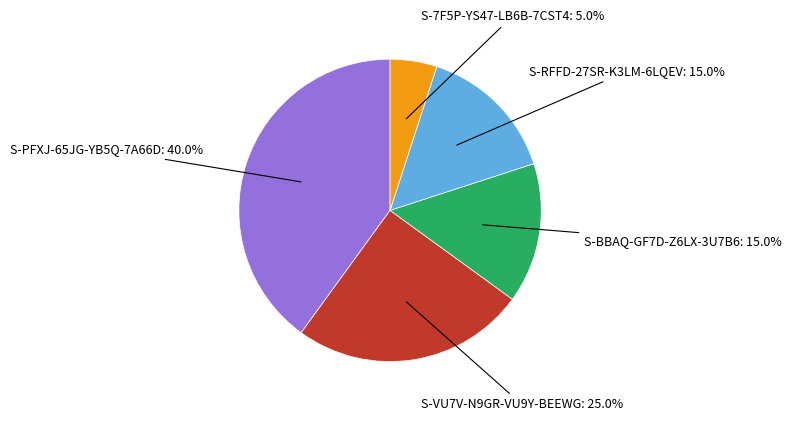

True or false: S-RFFD-27SR-K3LM-6LQEV accounts for 15% of the total.

True